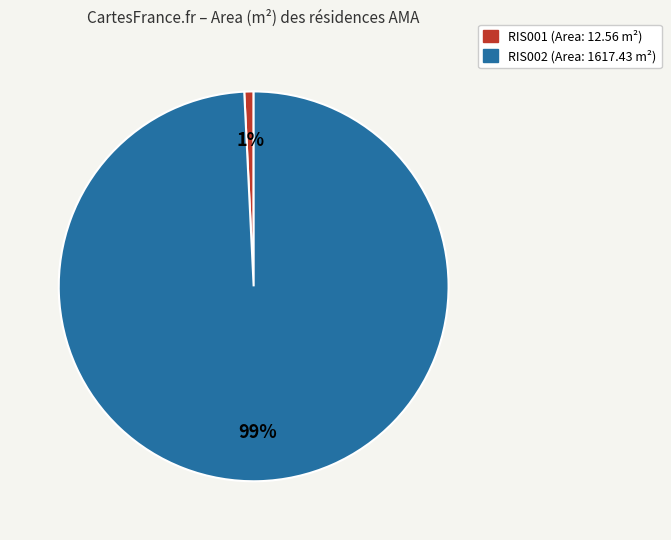

Which category has the smallest portion of the pie?

RIS001